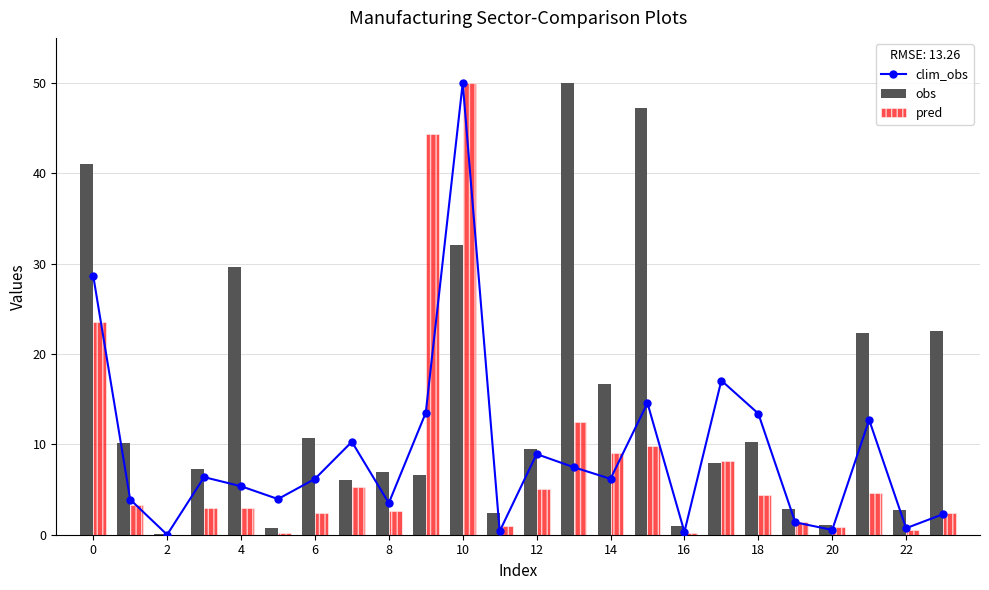

Count the number of data series in this chart.

3